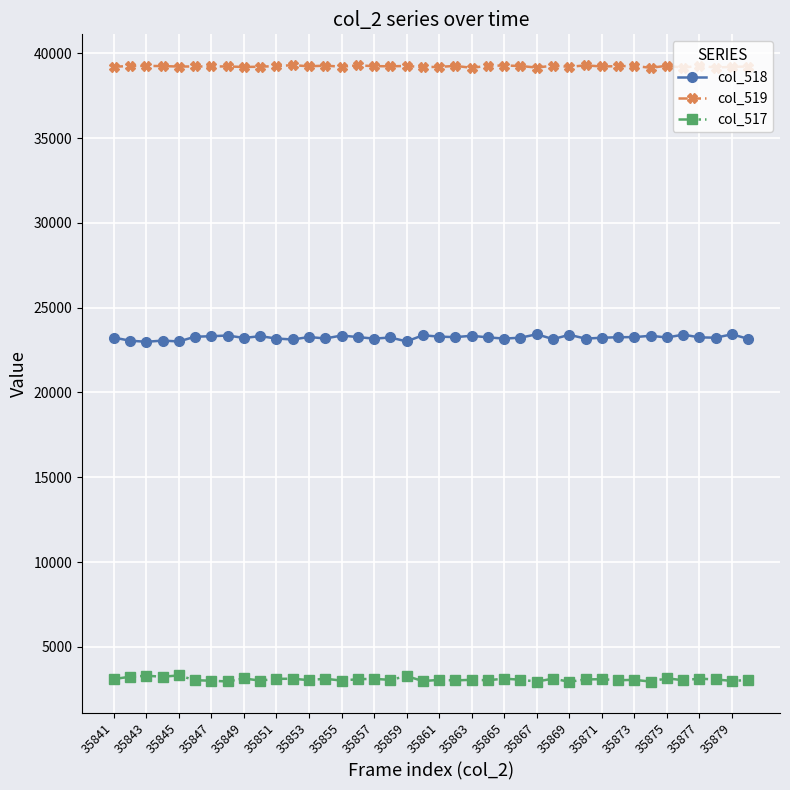

How many series are shown in this chart?

3